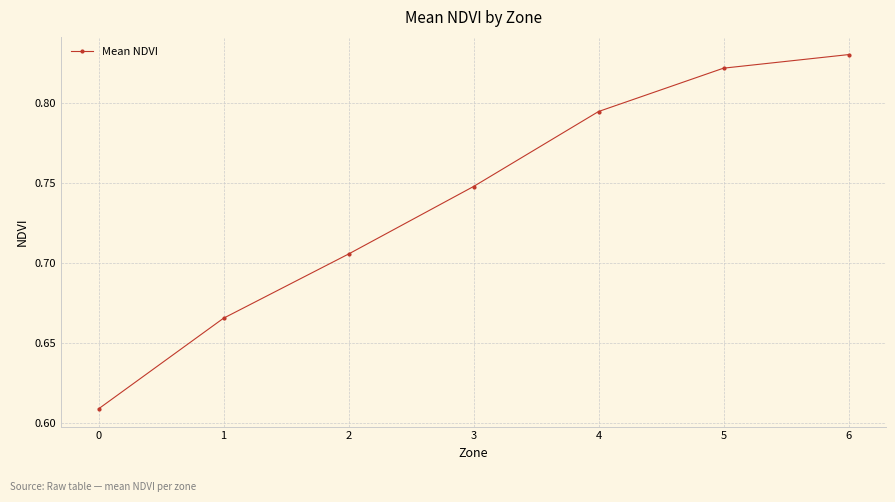

How many values are between 0 and 1?

7